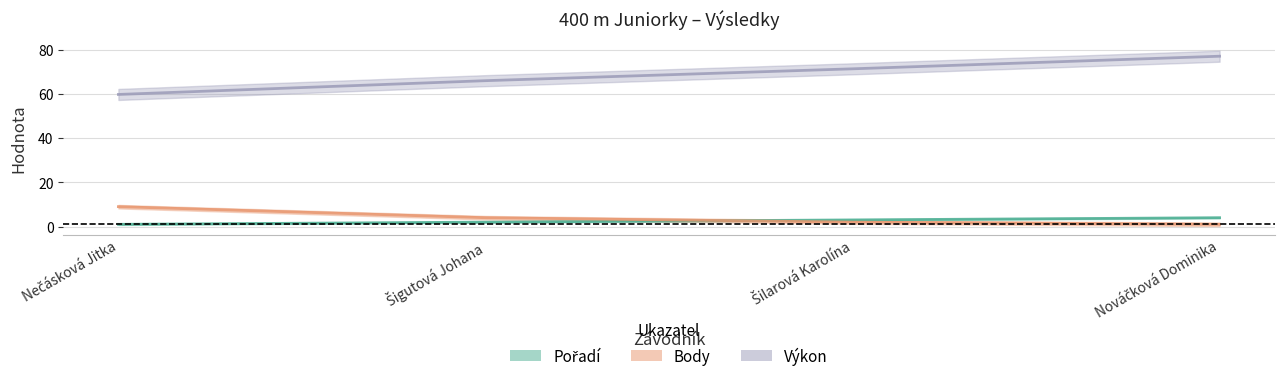

Count the Body values in the range 2 to 9.

3